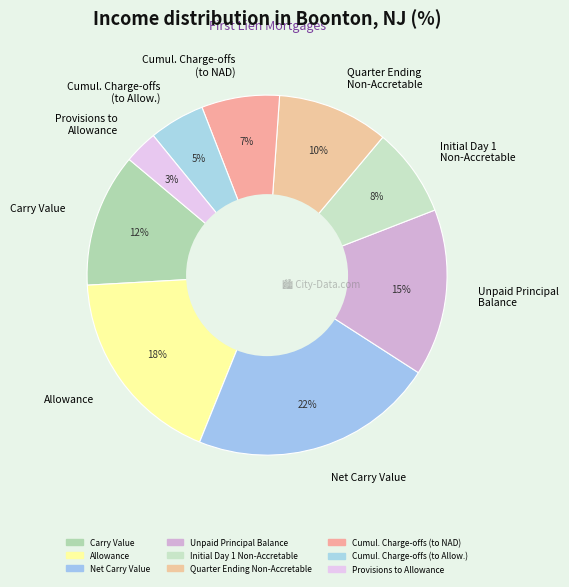

True or false: Provisions to Allowance accounts for 3% of the total.

True